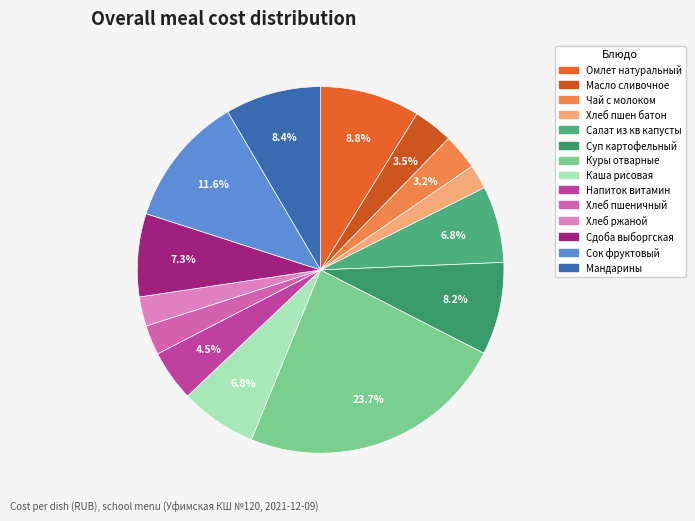

How many segments does this pie chart have?

14